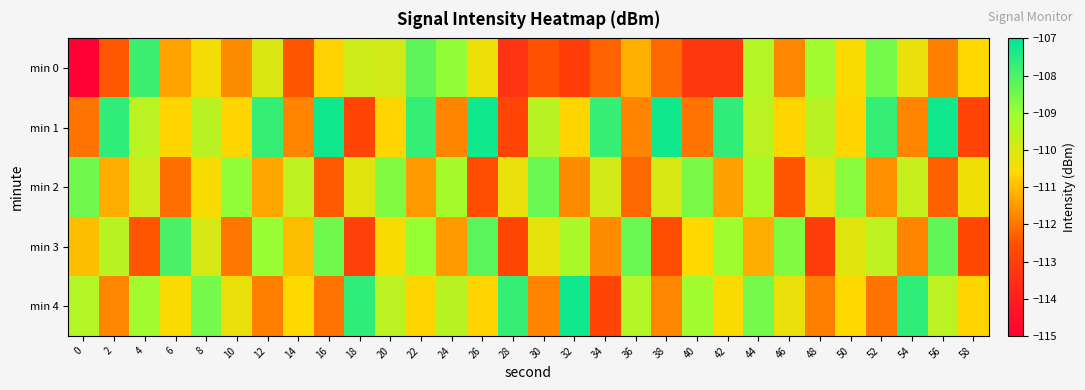

What is the minimum value shown in the chart?

-115.1